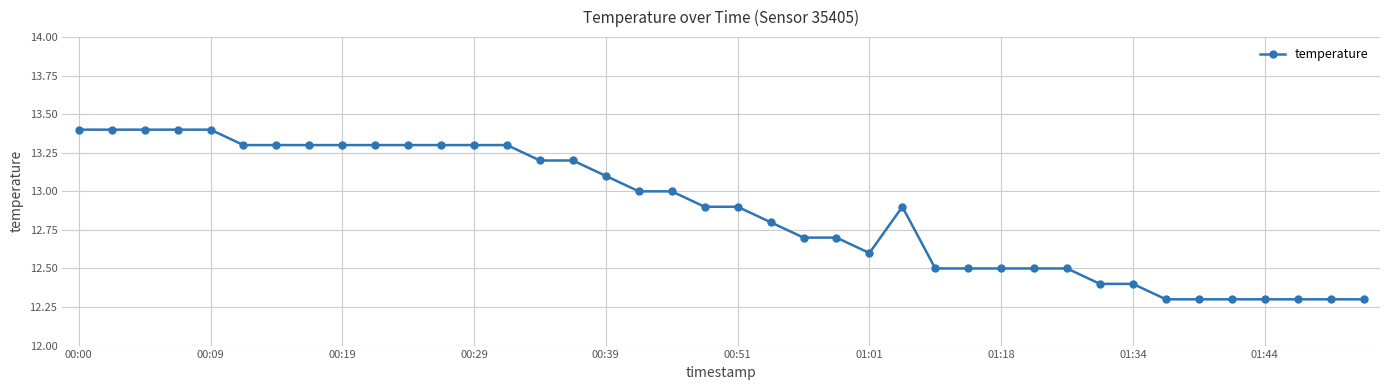

What is the maximum value shown in the chart?

13.4